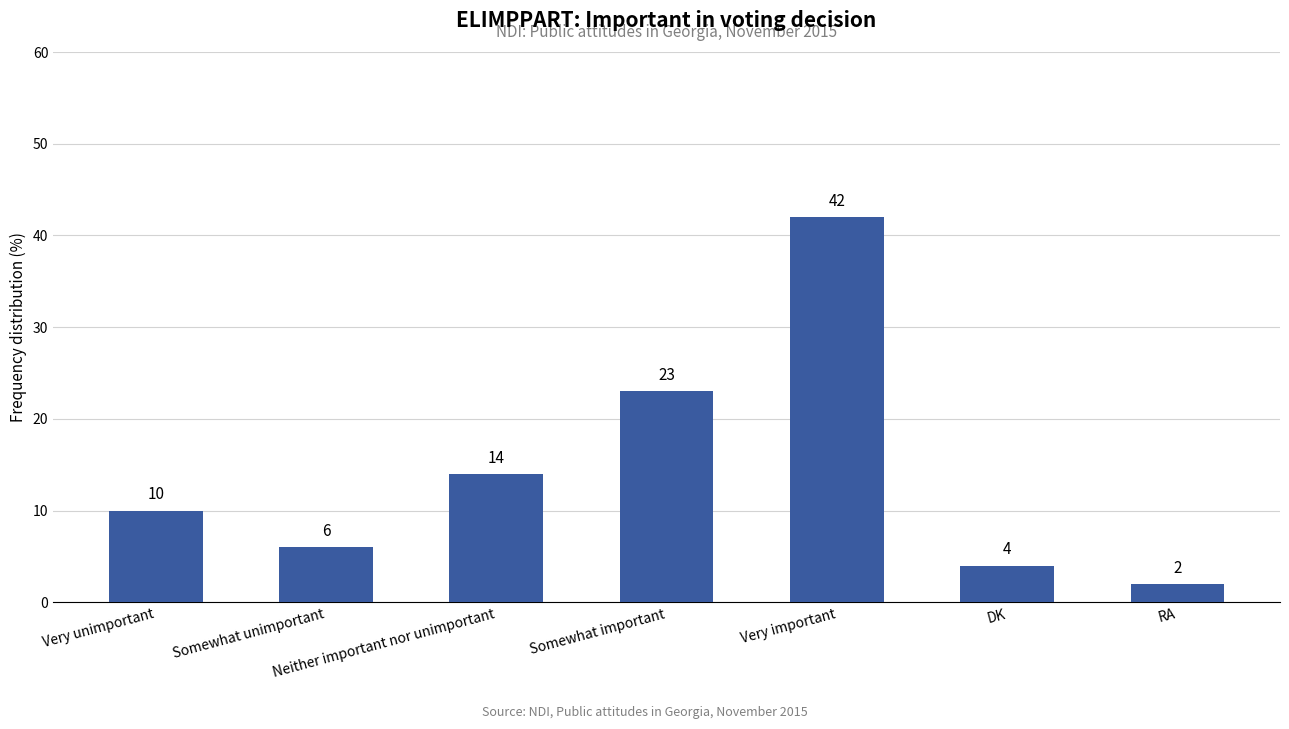

List the labels in order of value, largest first.

Very important, Somewhat important, Neither important nor unimportant, Very unimportant, Somewhat unimportant, DK, RA